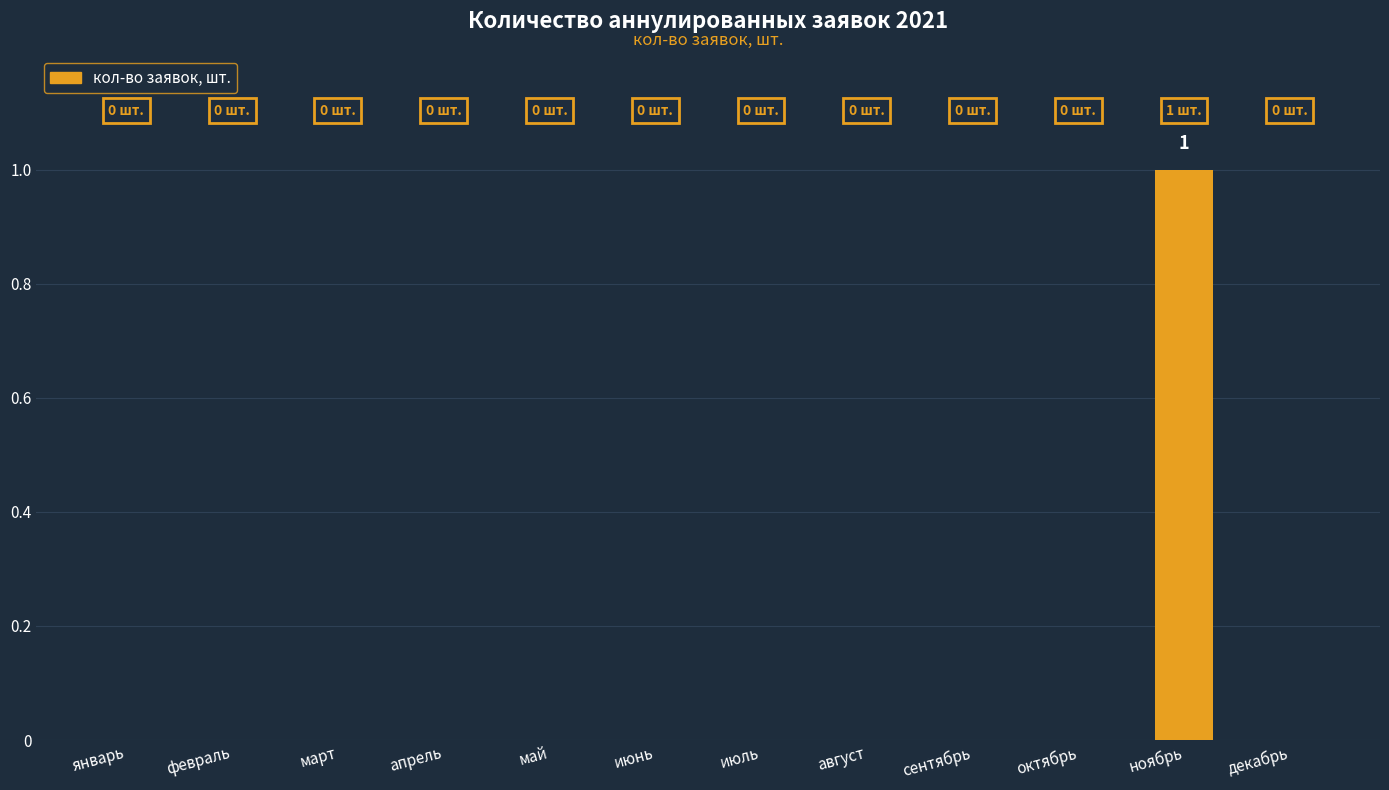

Reading left to right, extract all data points from this chart.

январь=0	февраль=0	март=0	апрель=0	май=0	июнь=0	июль=0	август=0	сентябрь=0	октябрь=0	ноябрь=1	декабрь=0